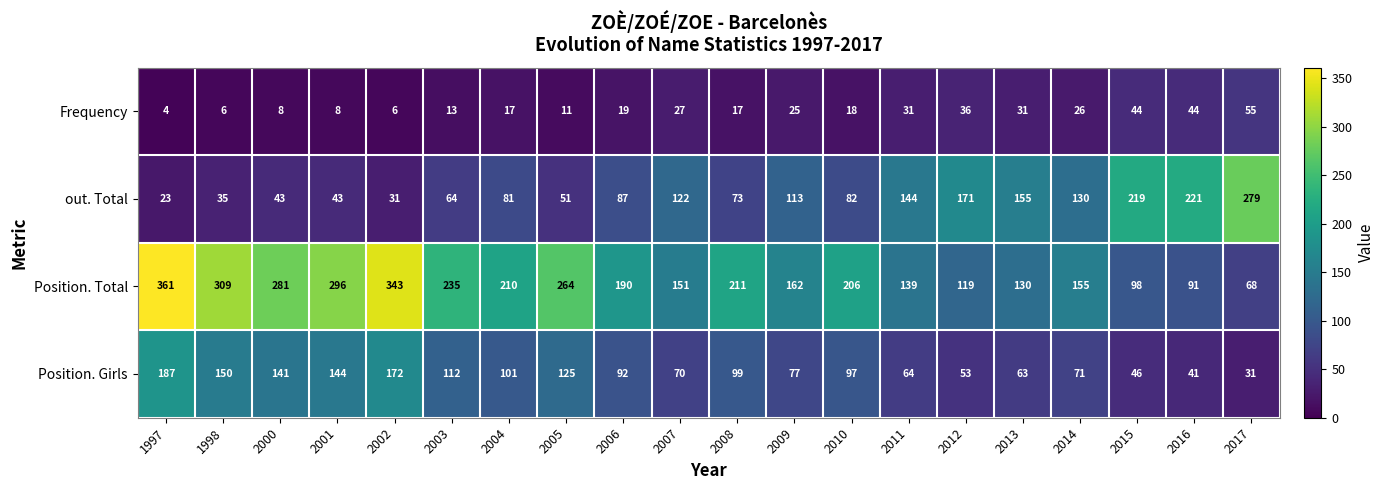

What is the difference between the second highest and second lowest values in the Position. Total series?

252